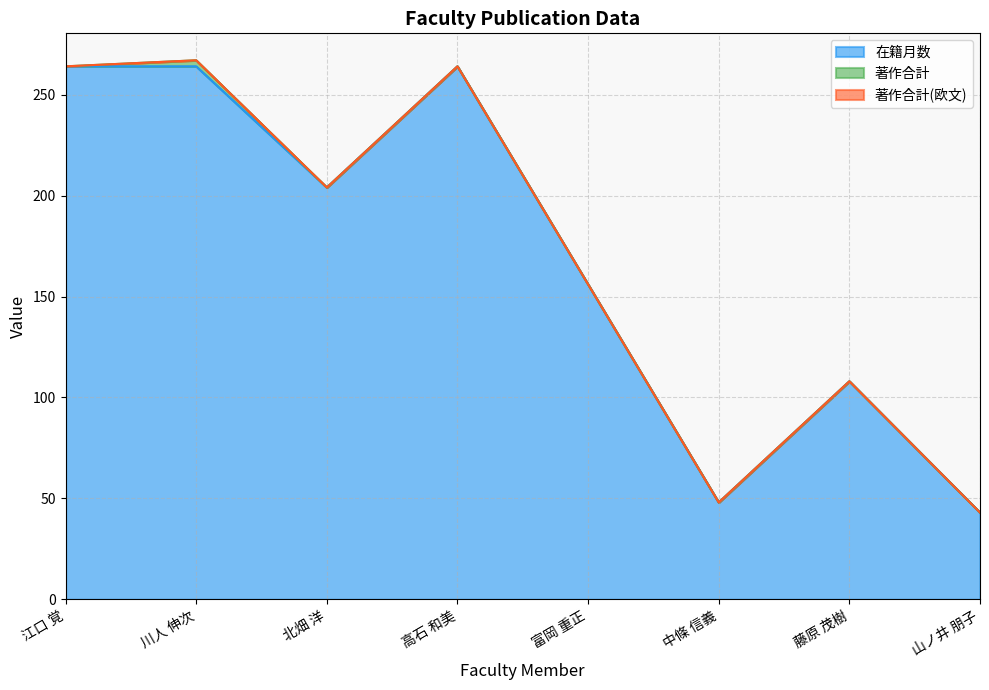

What is the difference between the maximum and minimum values in the 在籍月数 series?

221